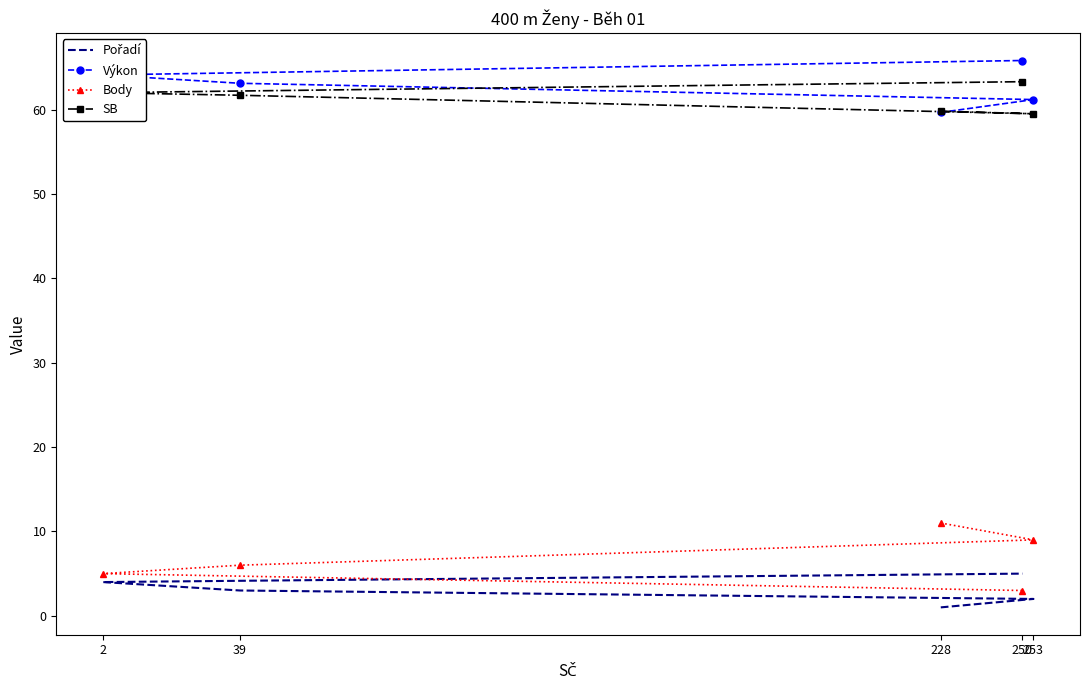

Between 250 and 228, which is larger?

250